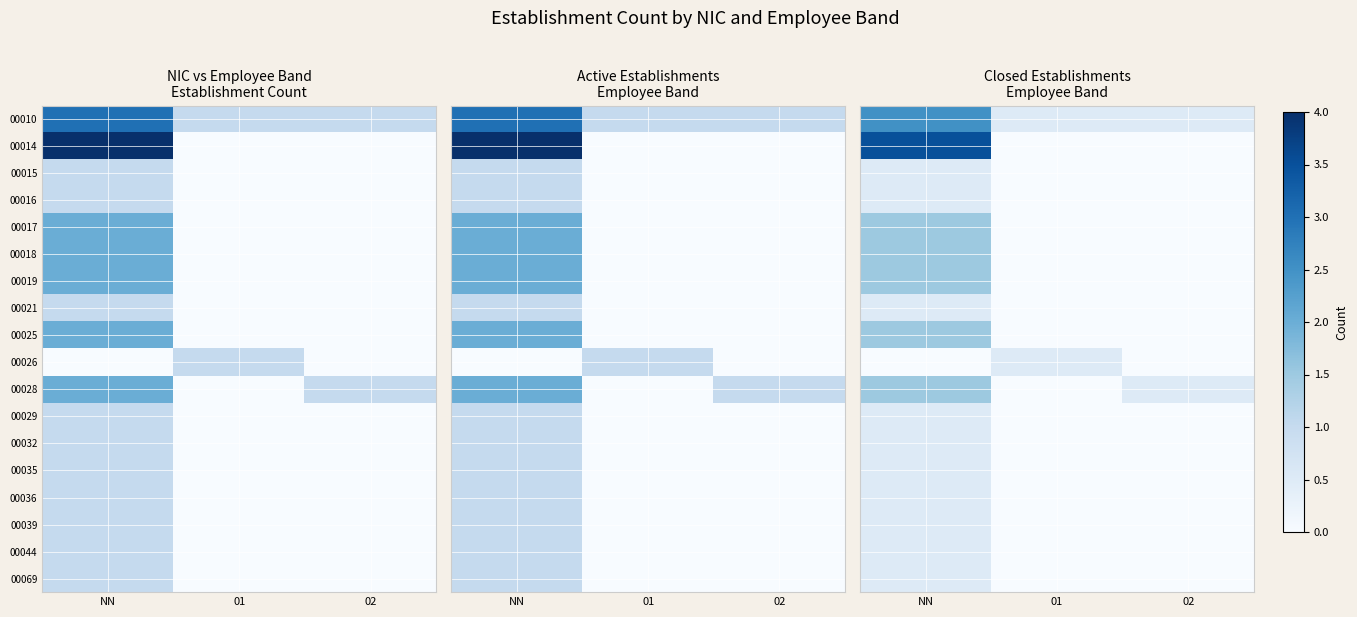

At NN, list the series in order from smallest to largest.

00026, 00015, 00016, 00021, 00029, 00032, 00035, 00036, 00039, 00044, 00069, 00017, 00018, 00019, 00025, 00028, 00010, 00014